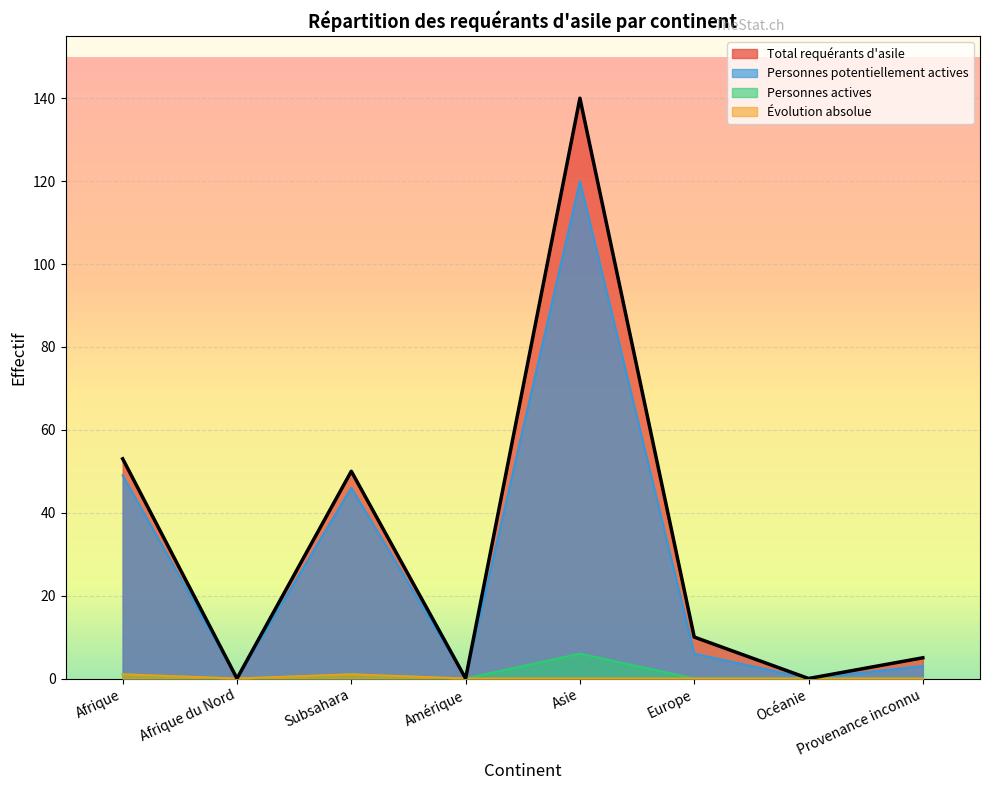

Does the chart display data point markers on the line(s)?

No